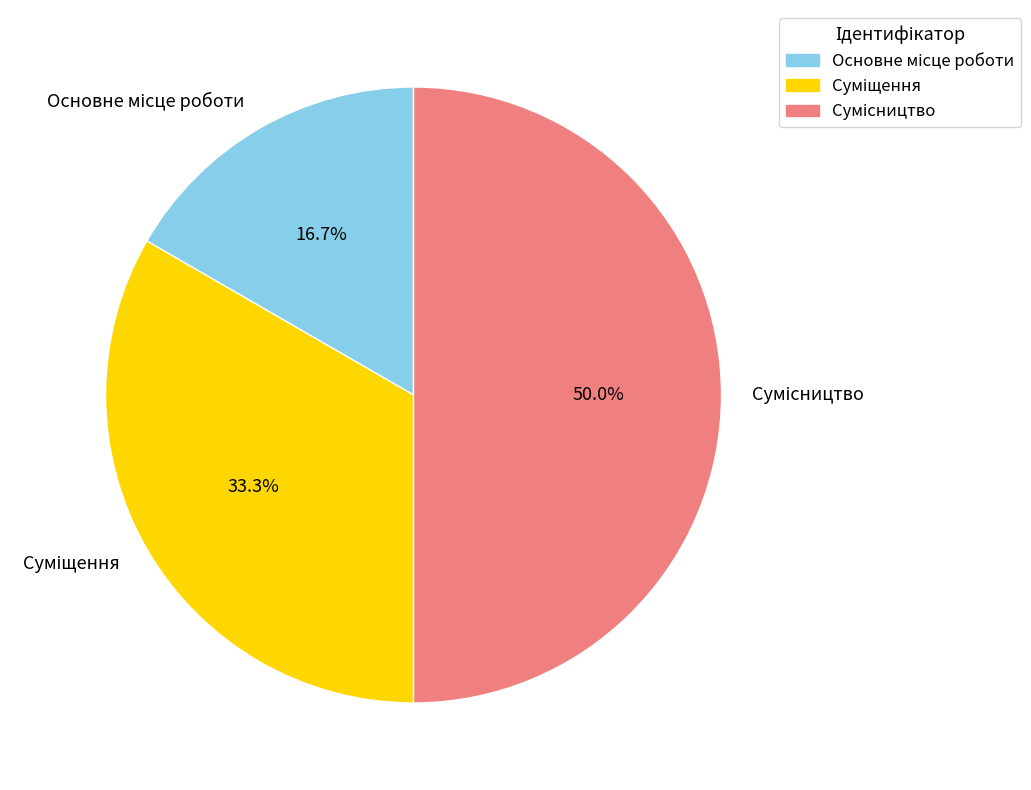

Approximately how many times larger is the value at Основне місце роботи compared to Сумісництво?

0.3